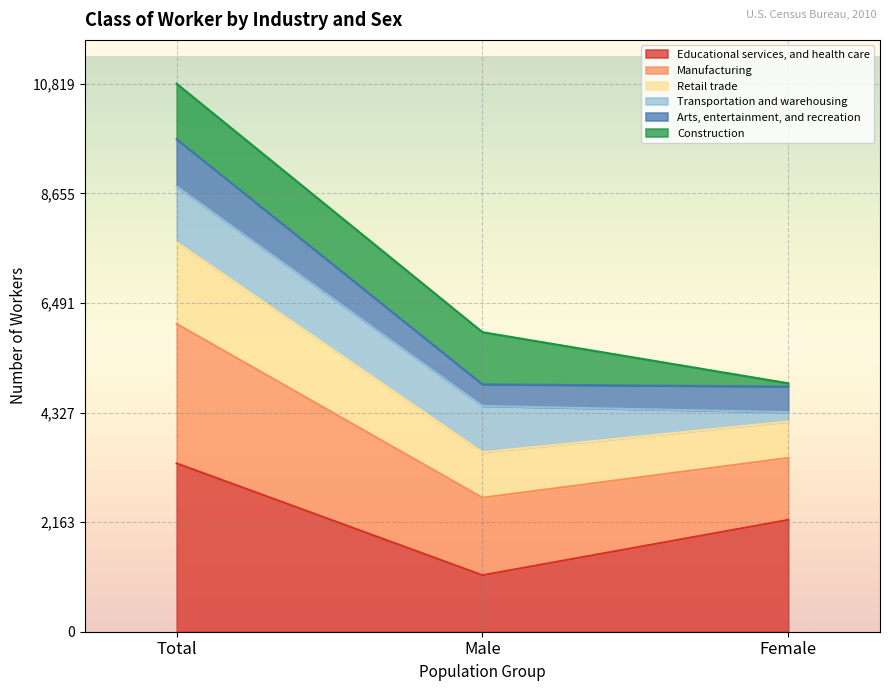

True or false: Educational services, and health care has a value of 3324 at Total.

True